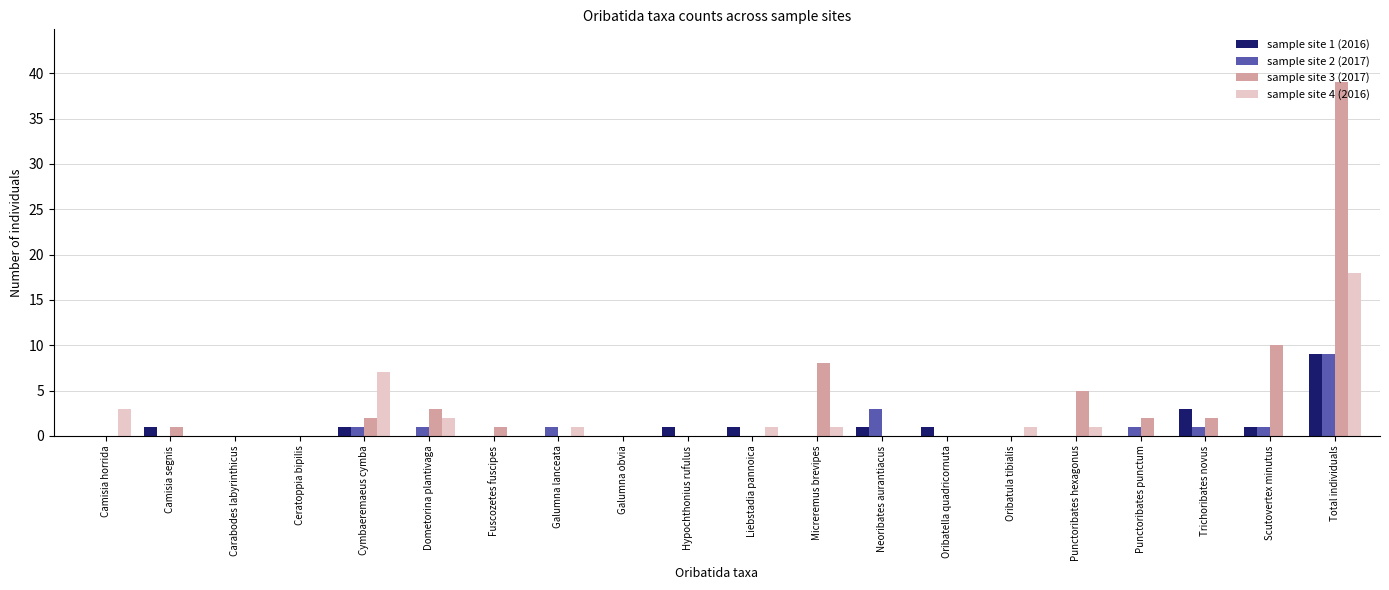

What is the sum of all sample site 4 (2016) values?

35